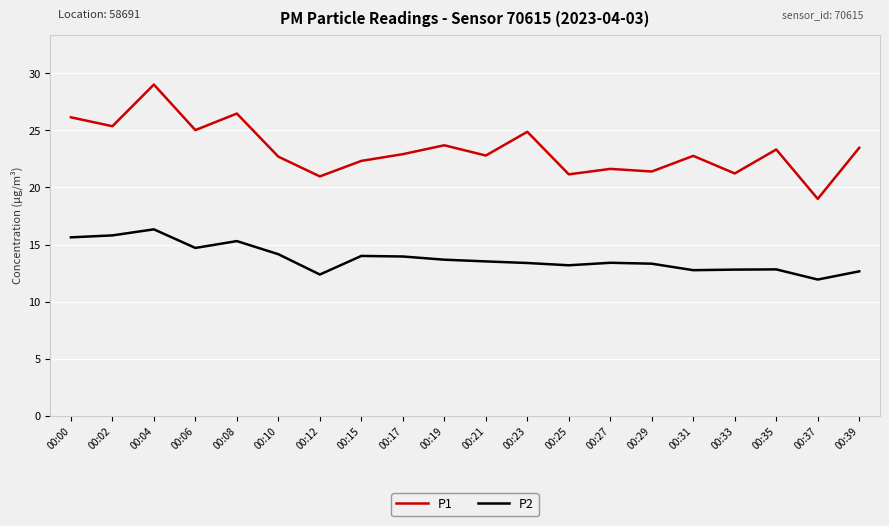

At which label does P1 reach its peak?

00:04